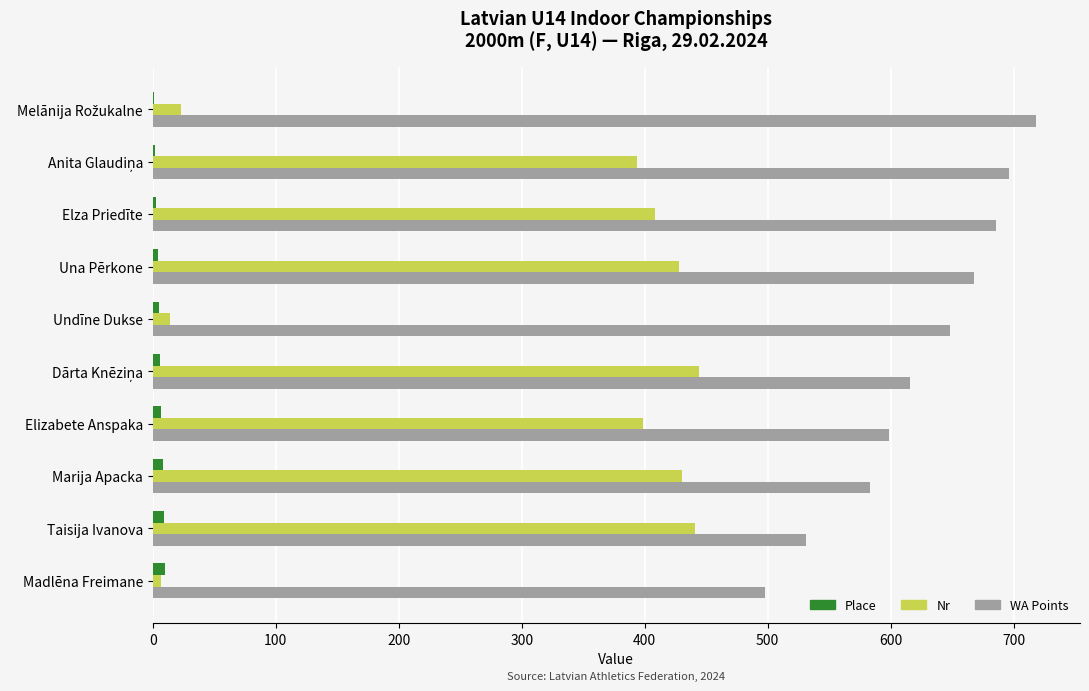

What is the greatest value displayed?

718